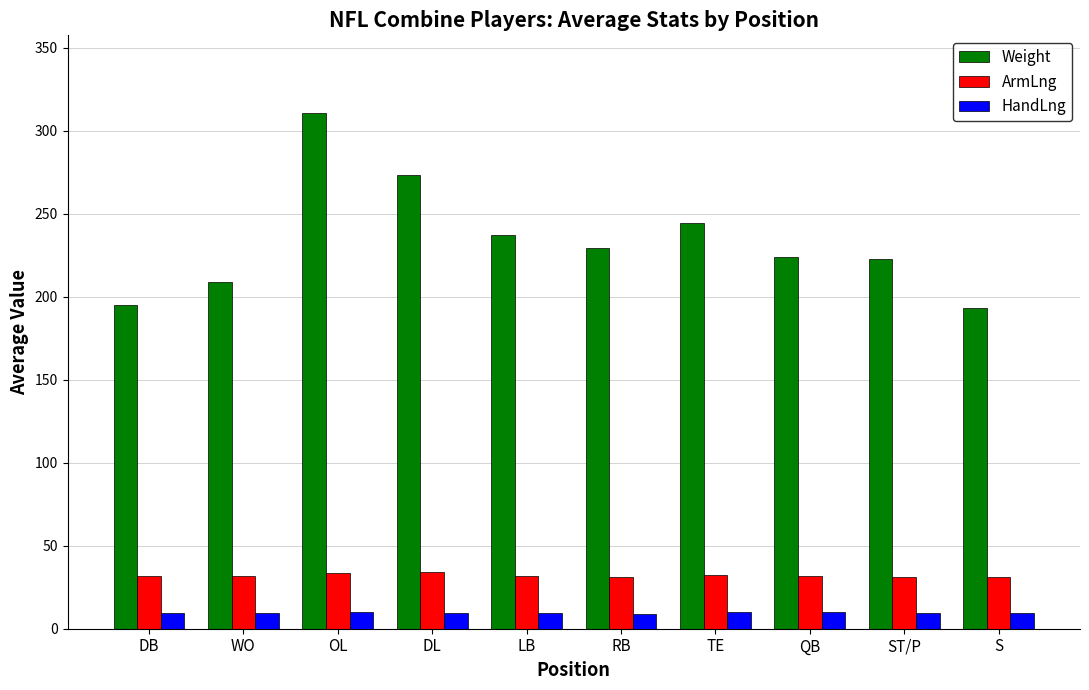

How many bars are there in total?

30